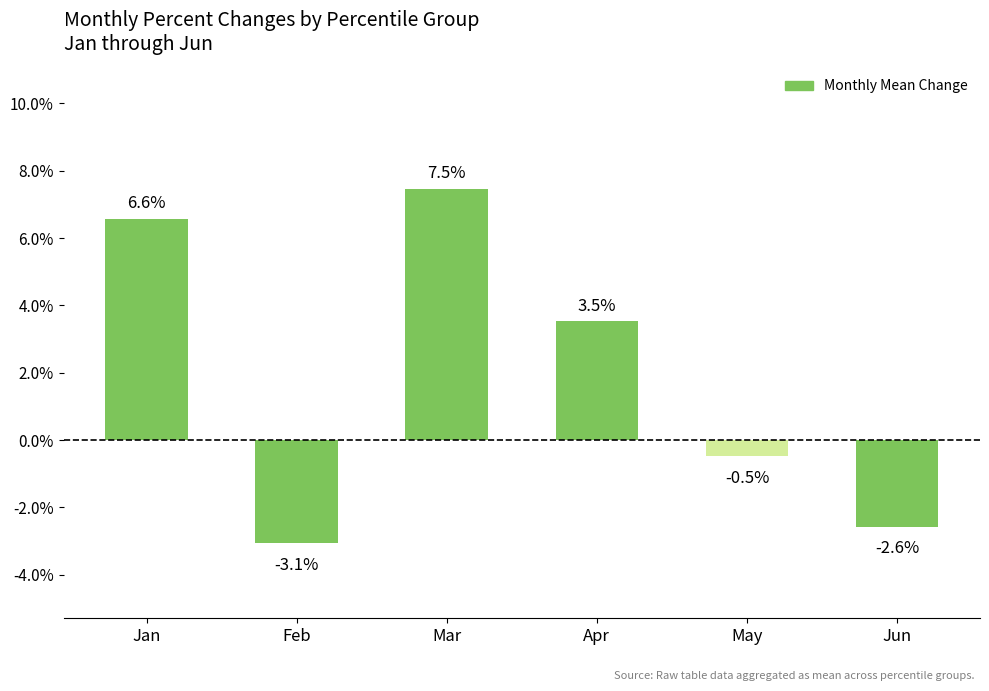

Are the bars horizontal?

No